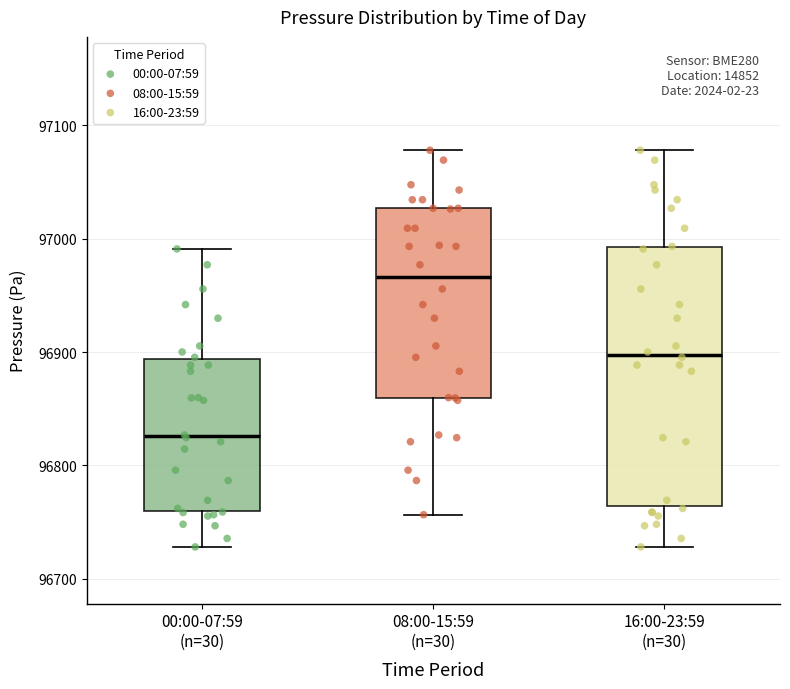

Reading left to right, transcribe this box plot: for each box, give where its median line is, the range the box spans, and where its two whiskers end, as read against the y-axis. The values are not printed on the chart, so give them approximately, as read against the axis.

00:00-07:59 (n=30): median 96830, box 96760 to 96890, whiskers 96730 to 96990
08:00-15:59 (n=30): median 96970, box 96860 to 97030, whiskers 96760 to 97080
16:00-23:59 (n=30): median 96900, box 96760 to 96990, whiskers 96730 to 97080